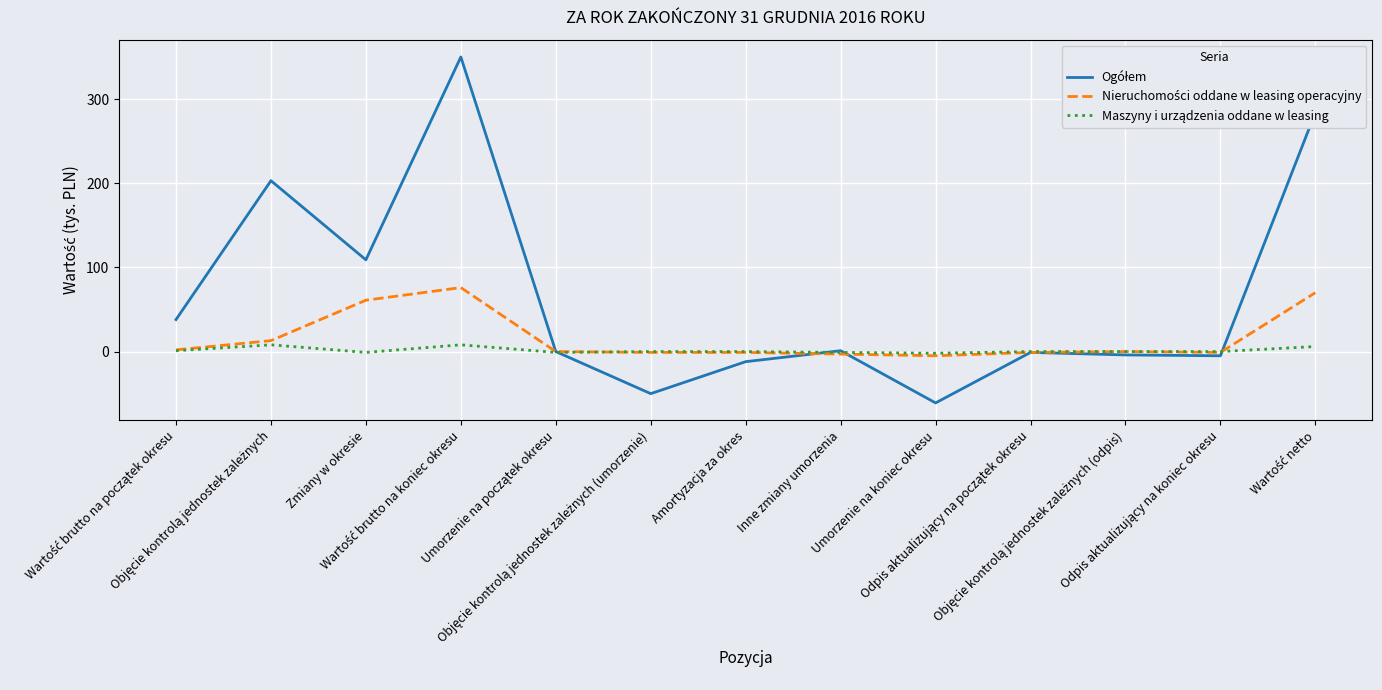

How many Maszyny i urządzenia oddane w leasing values are between -1 and 1?

9